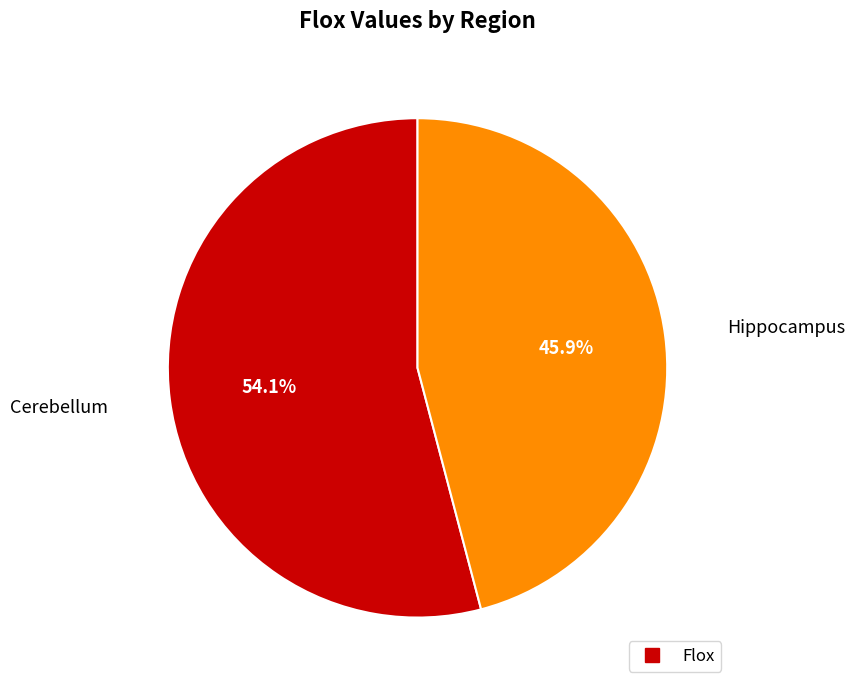

Does any single category account for the majority?

Yes